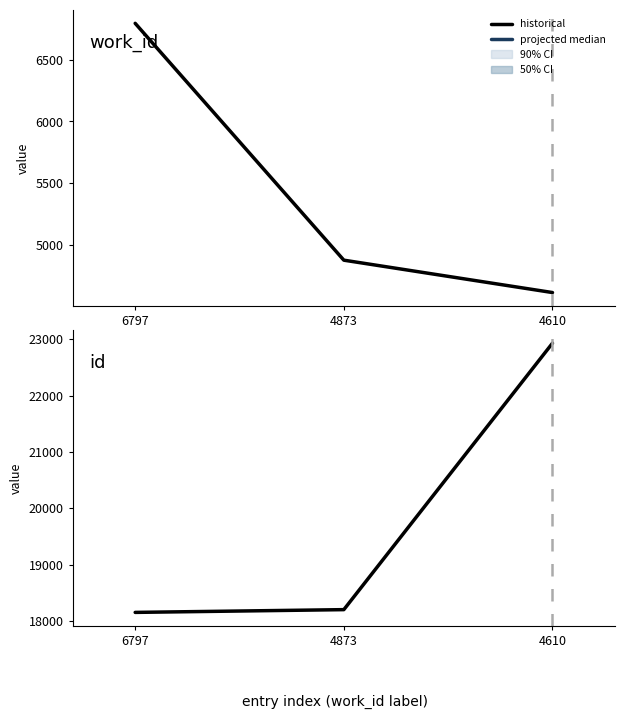

Which label corresponds to the smallest value in the chart?

6797